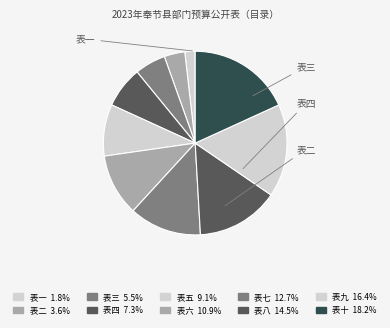

How many segments does this pie chart have?

10